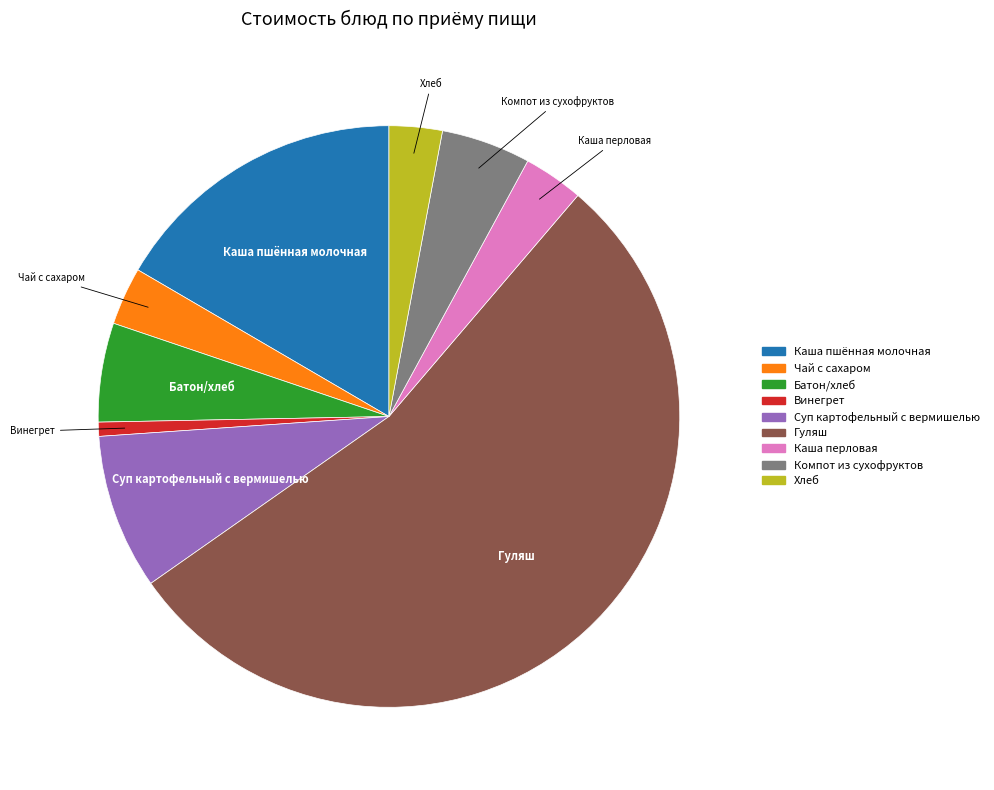

Is it true that Каша пшённая молочная is 17% of the pie?

True